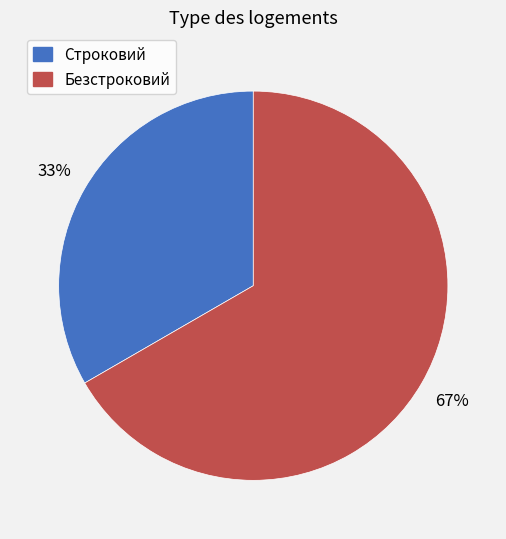

What is the largest slice in the pie chart?

Безстроковий